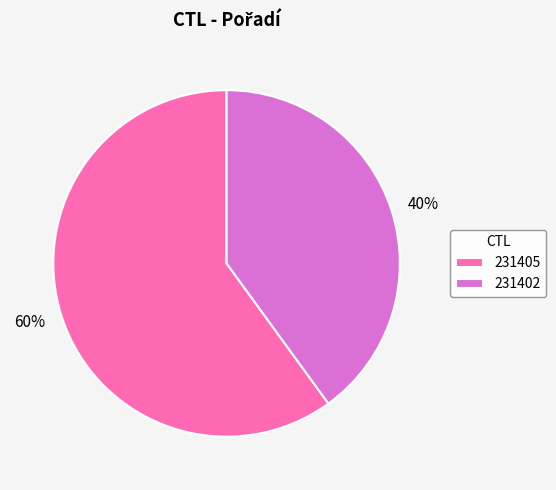

Approximately how many times larger is the value at 231405 compared to 231402?

1.5